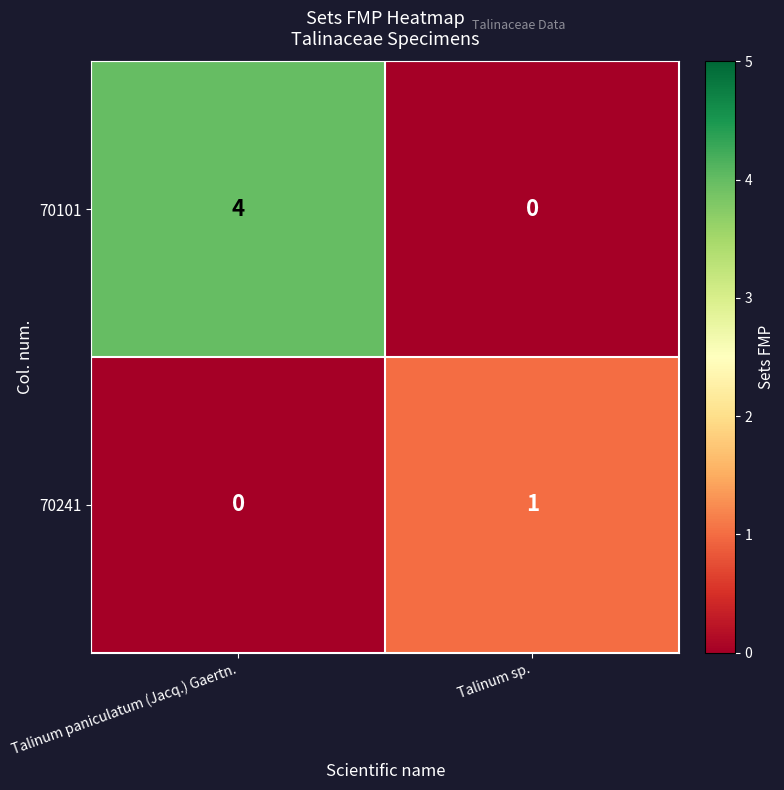

Which series has the largest range (max minus min)?

70101